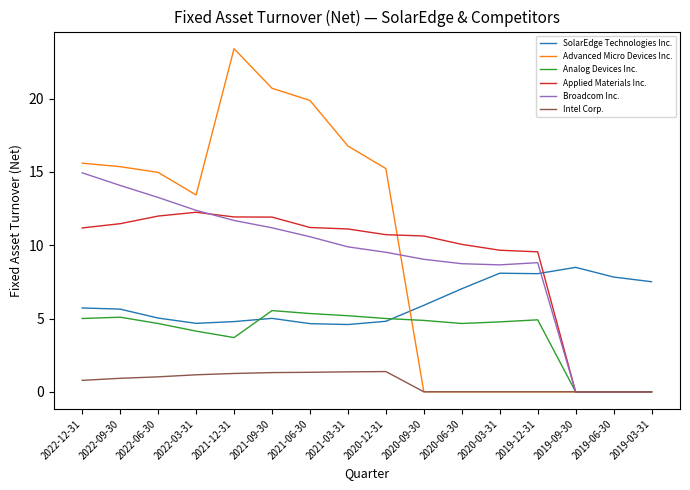

Rank the series by their maximum value, from highest to lowest.

Advanced Micro Devices Inc., Broadcom Inc., Applied Materials Inc., SolarEdge Technologies Inc., Analog Devices Inc., Intel Corp.